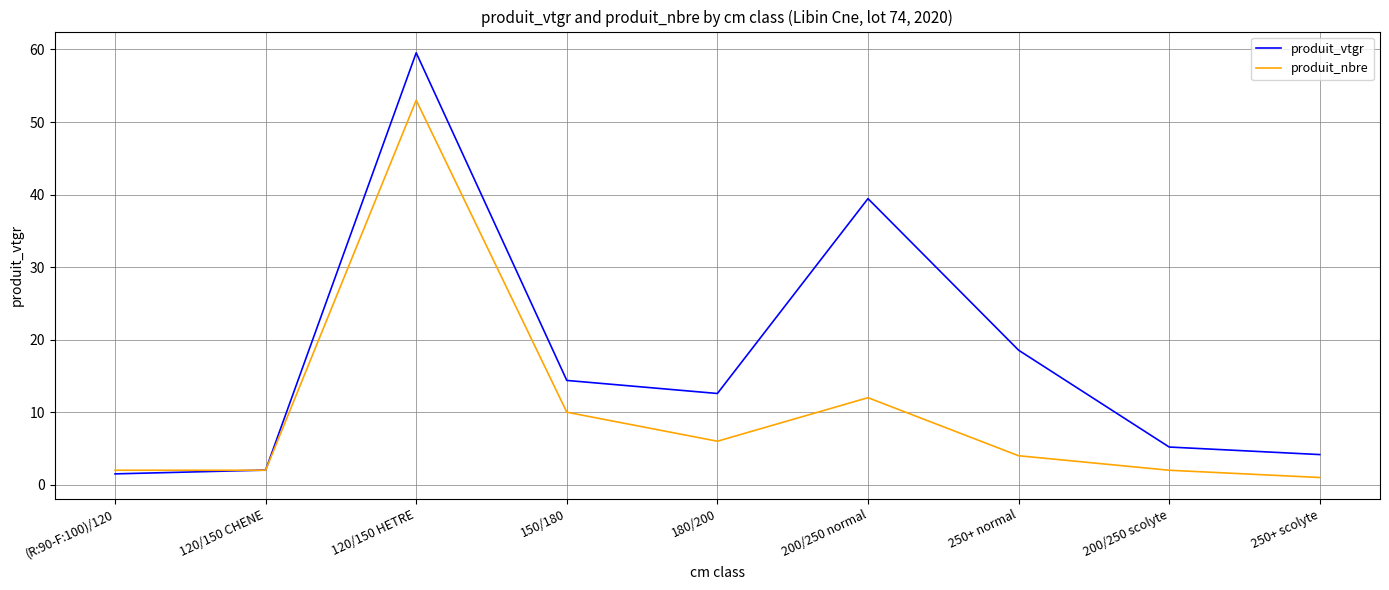

Where is produit_vtgr nearest to the value 30?

200/250 normal